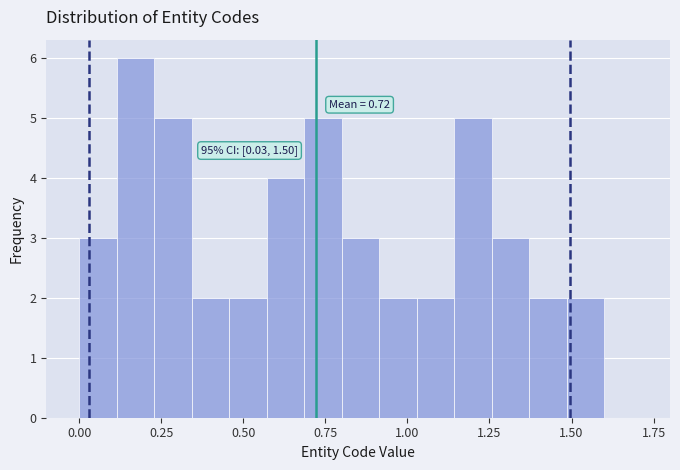

Read against the x-axis, roughly where is the centre of the tallest bar?

0.15